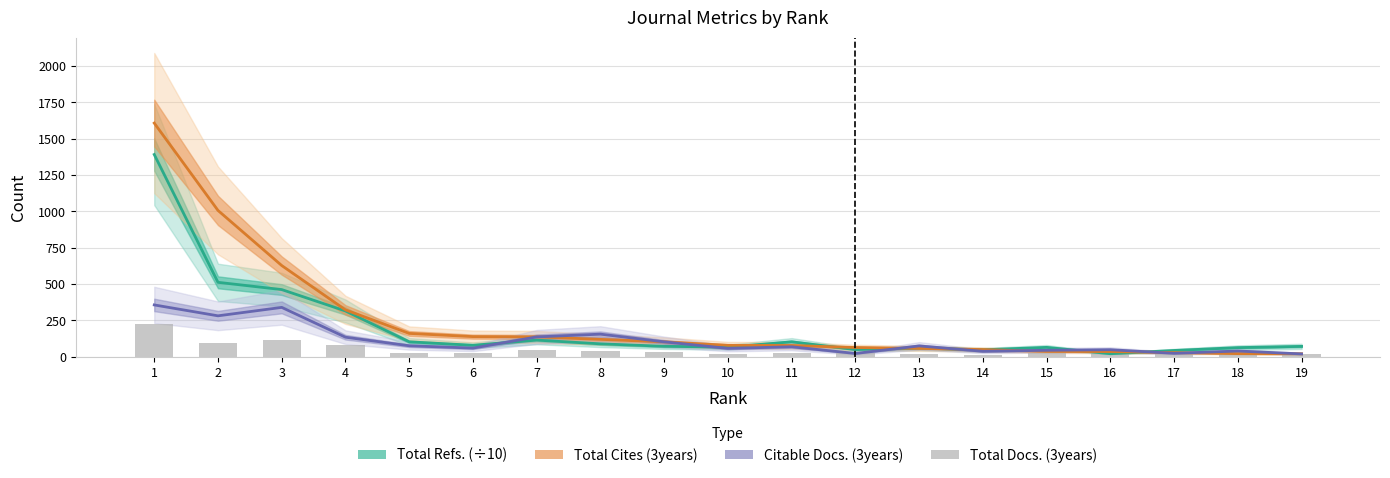

Where is Total Cites (3years) nearest to the value 814?

3